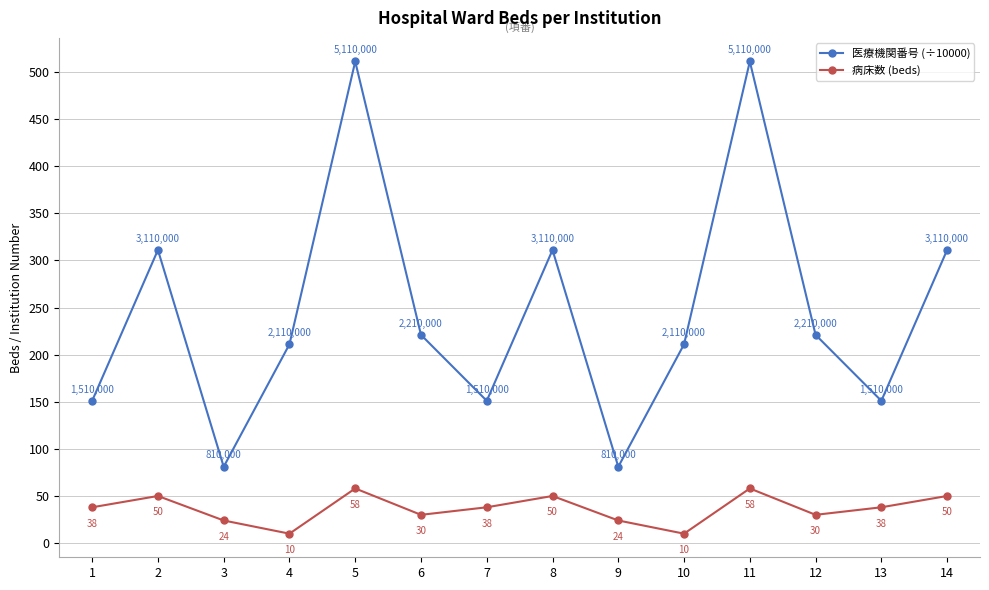

True or false: 病床数 (beds) and 医療機関番号 (÷10000) intersect in this chart.

False